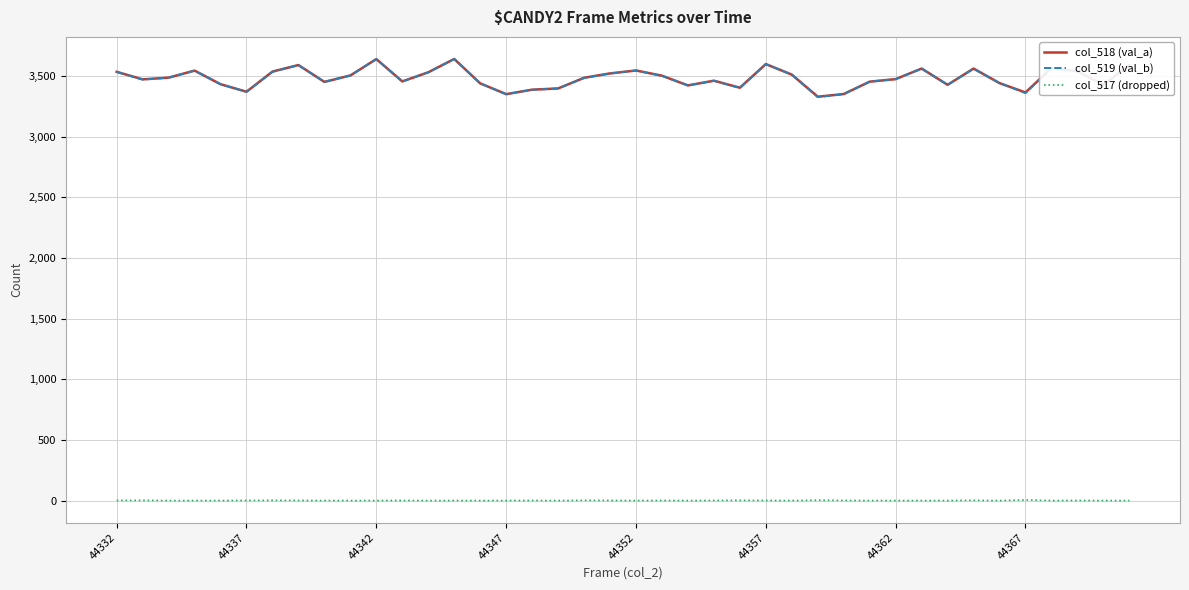

True or false: col_517 (dropped) and col_519 (val_b) intersect in this chart.

False